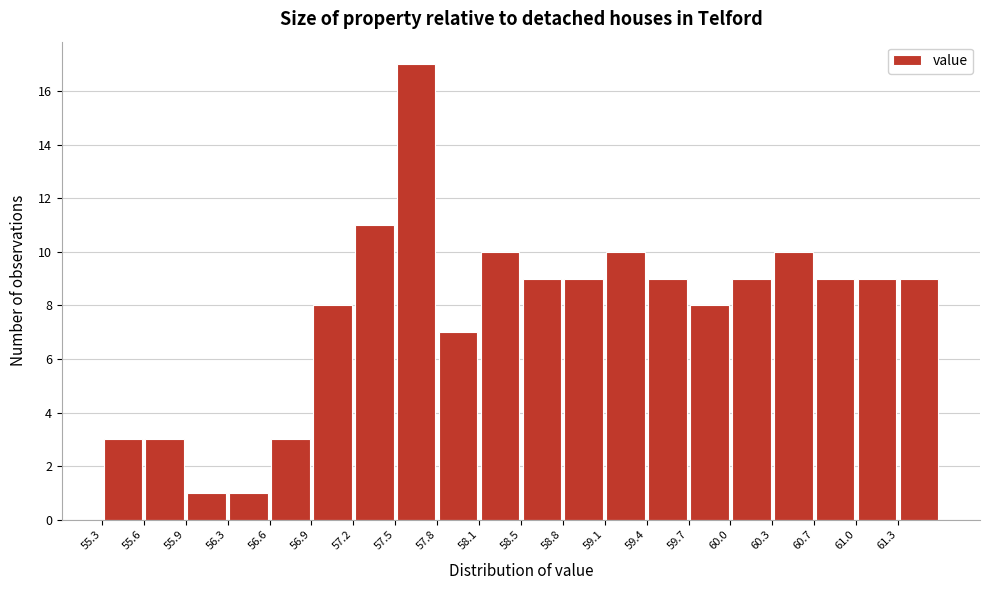

What is the height of the bar covering 60.65 to 60.95 on the x-axis? Neither the bar edges nor the heights are printed on the chart, so give them approximately, as read against the axes.

9